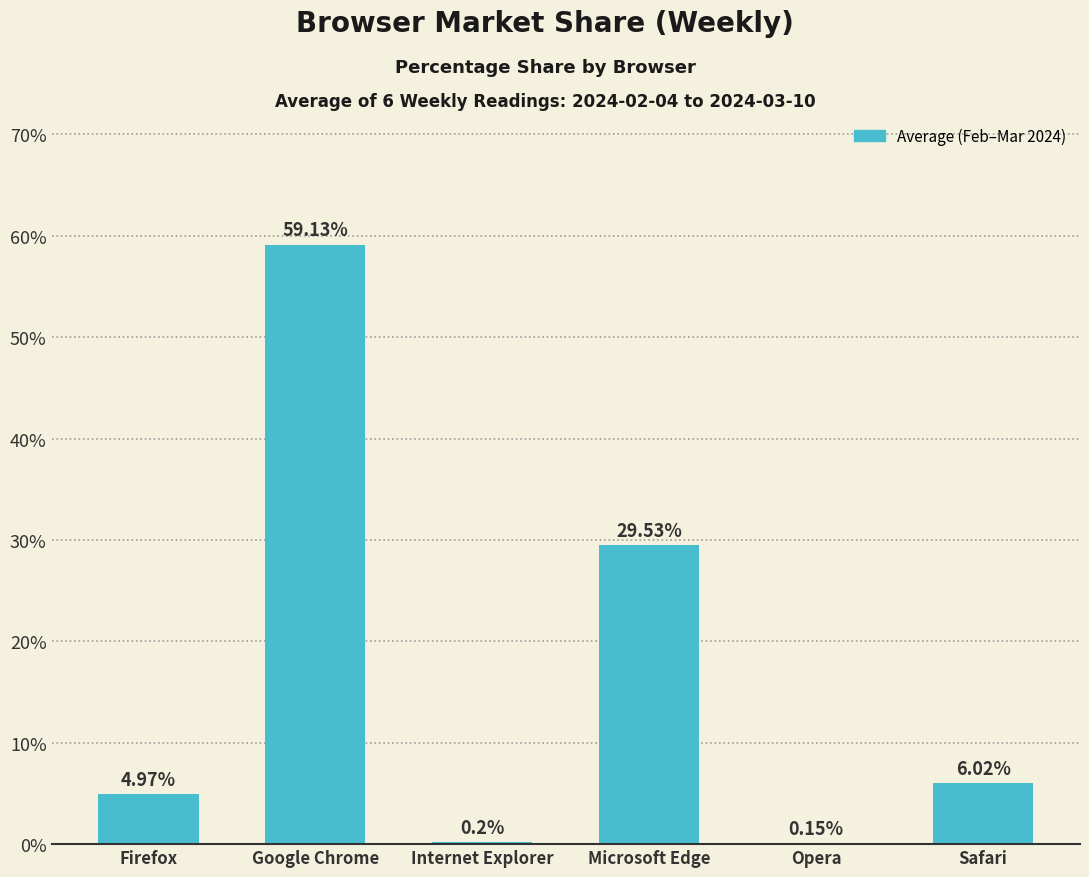

What is the greatest value displayed?

59.1